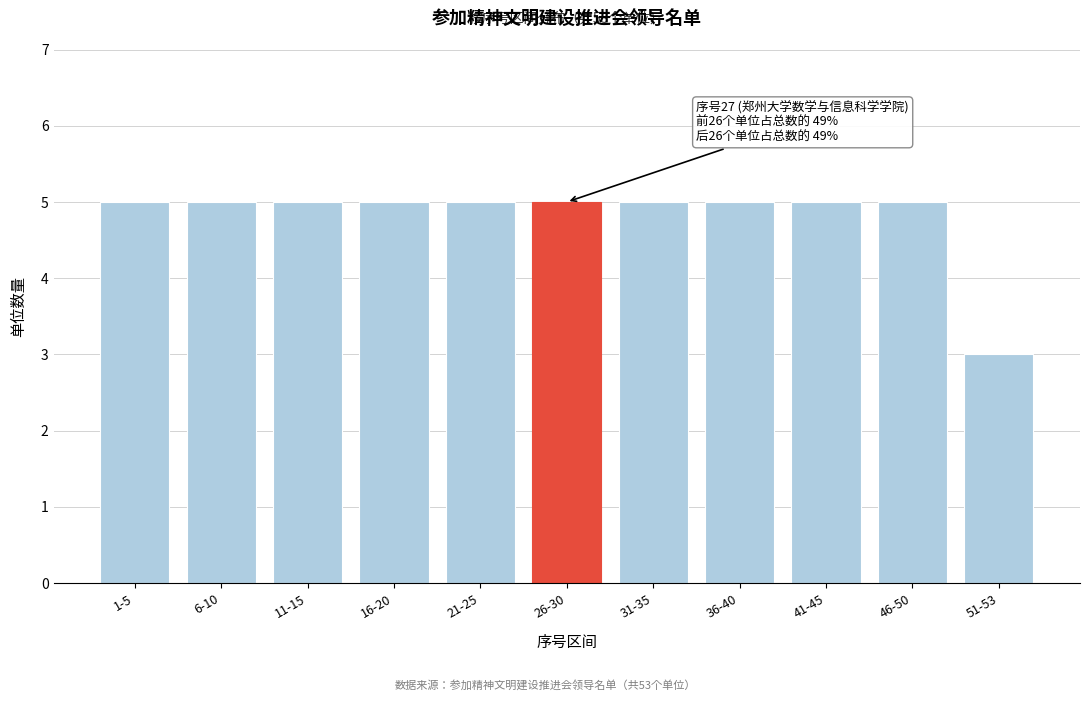

Reading right to left, extract all data points from this chart.

3	5	5	5	5	5	5	5	5	5	5